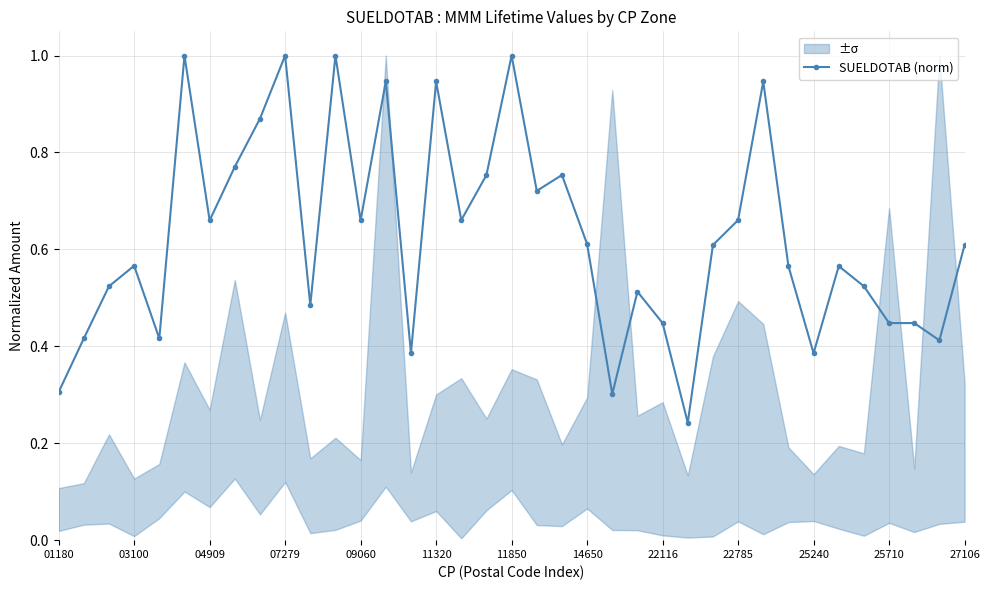

True or false: SUELDOTAB (norm) has a value of 0.3 at 25710.

False